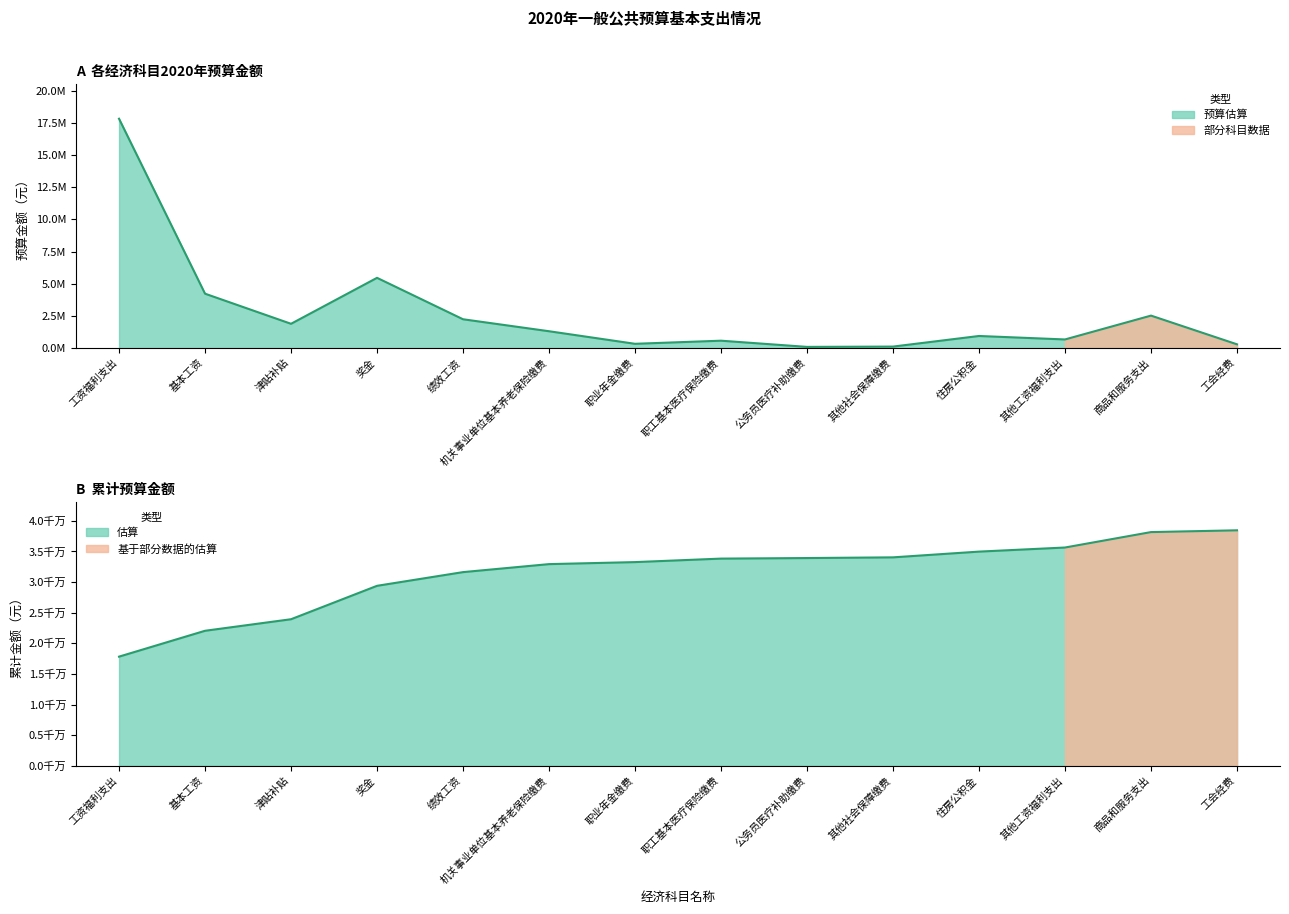

How many points are higher than both their immediate neighbors (excluding endpoints)?

4